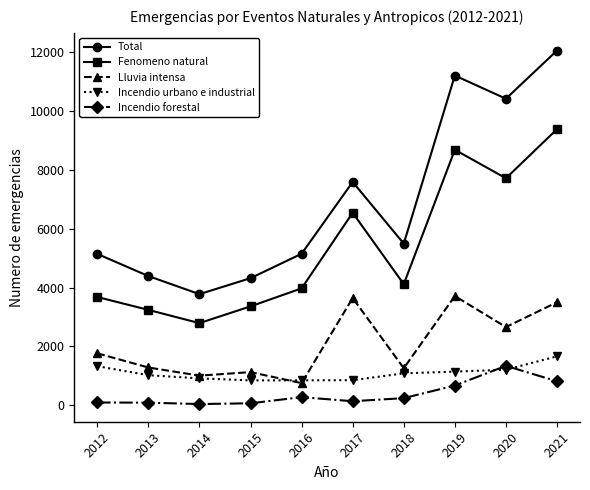

What is the difference between the second highest and minimum values in the Incendio urbano e industrial series?

482